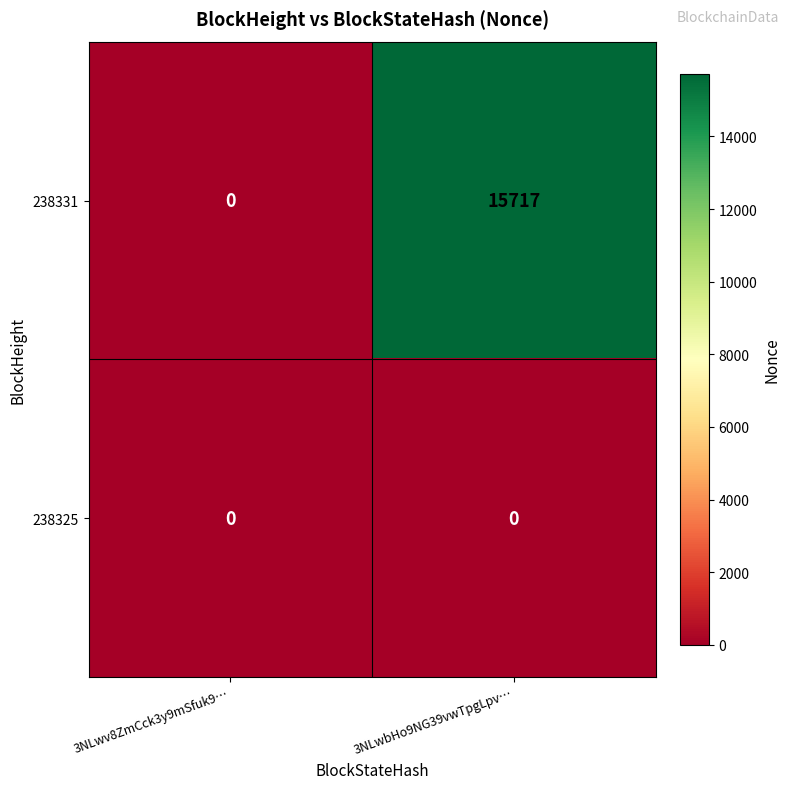

Between 3NLwv8ZmCck3y9mSfuk9… and 3NLwbHo9NG39vwTpgLpv…, which series saw the biggest shift?

238331